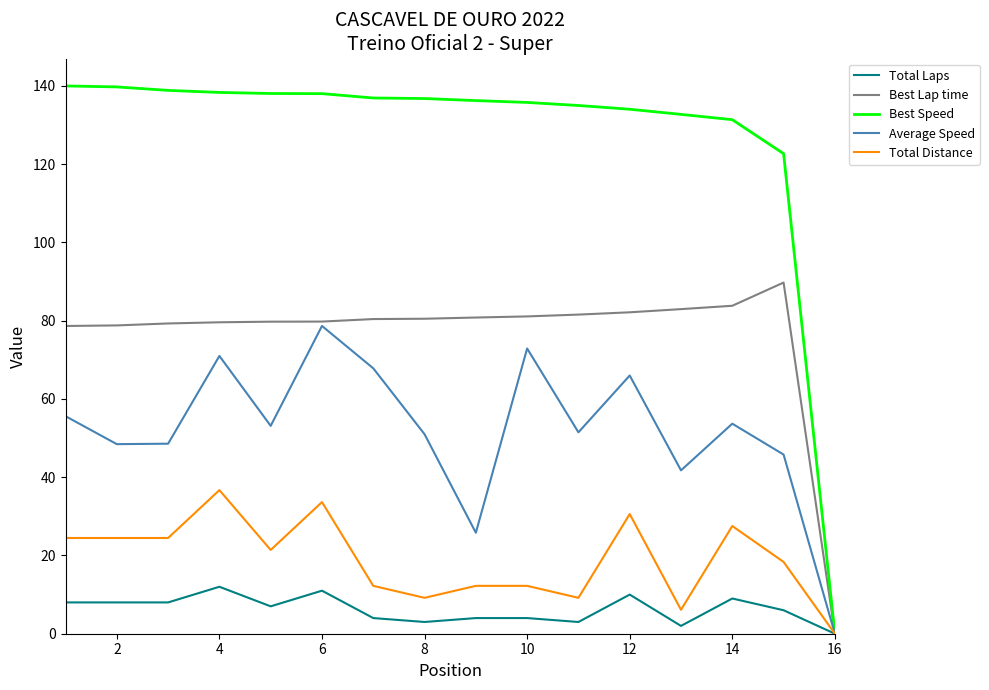

What are all the series names shown in the legend?

Total Laps, Best Lap time, Best Speed, Average Speed, Total Distance